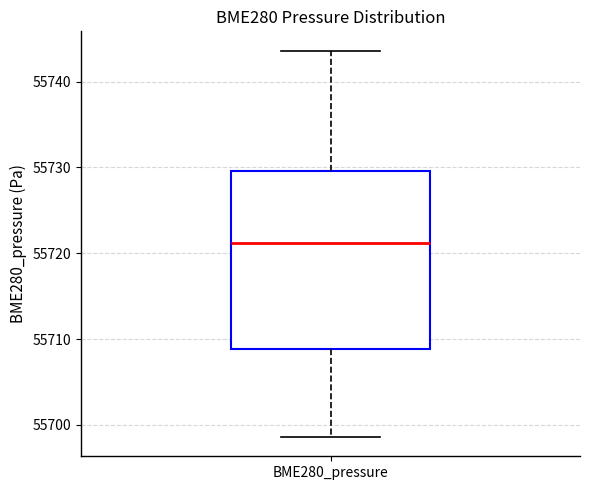

Read this box plot against the y-axis: the position of the median line, the range covered by the box, and the ends of both whiskers. The values are not printed on the chart, so give them approximately, as read against the axis.

median 55721, box 55709 to 55730, whiskers 55699 to 55744